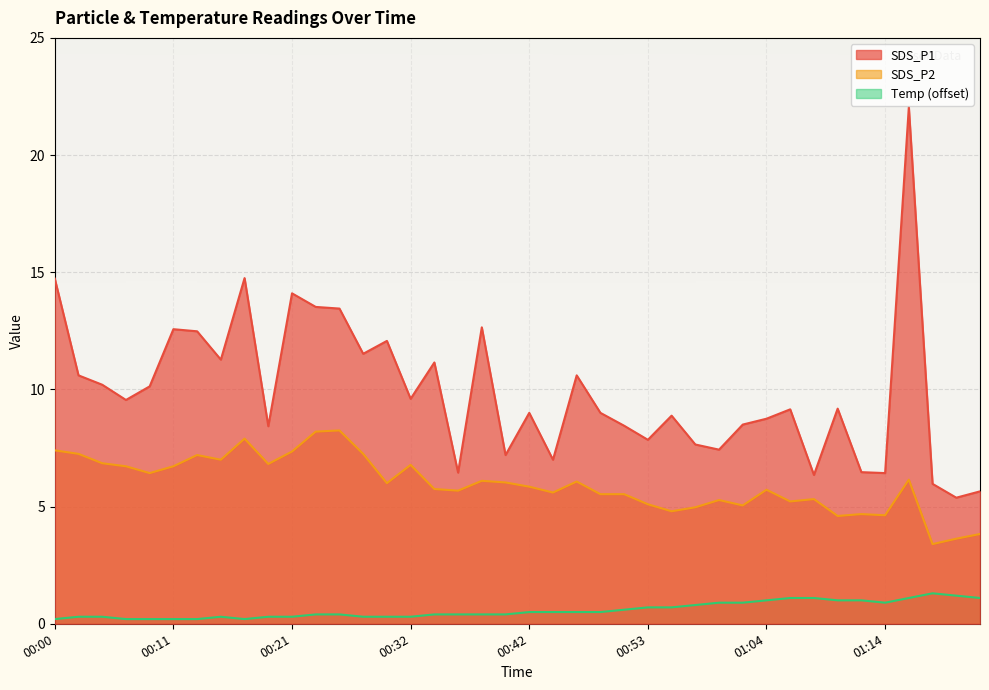

What are all the series names shown in the legend?

SDS_P1, SDS_P2, Temp (offset)